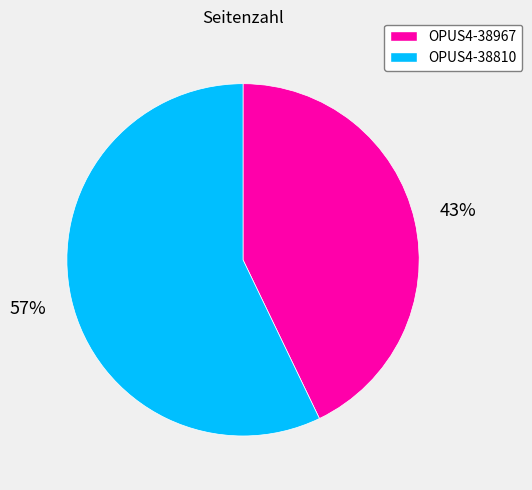

To the nearest percent, what percentage of the pie is OPUS4-38967?

43%